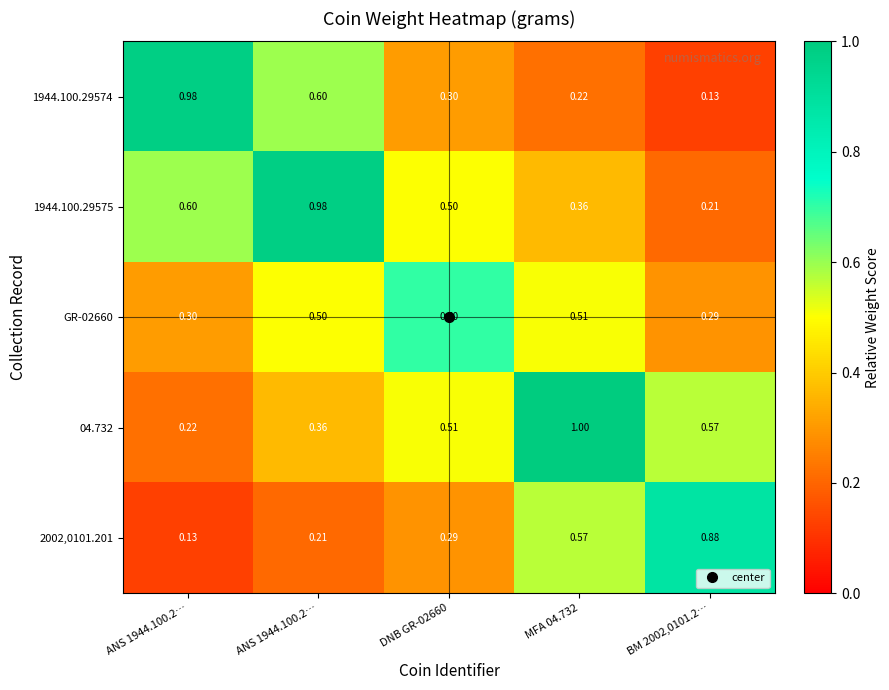

At which category is the sum across all series the highest?

MFA 04.732